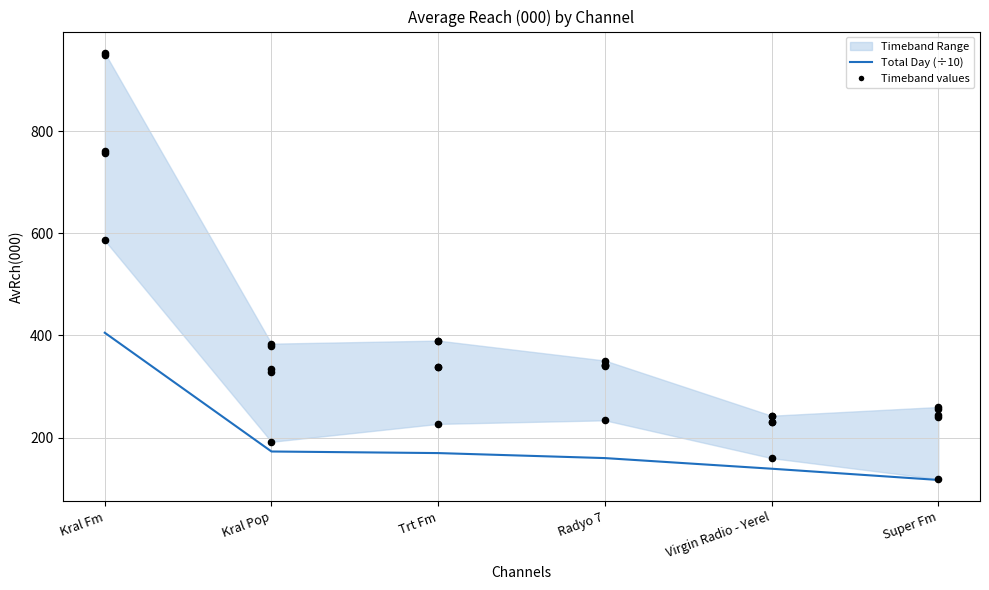

At how many categories does at least one series exceed 827?

1